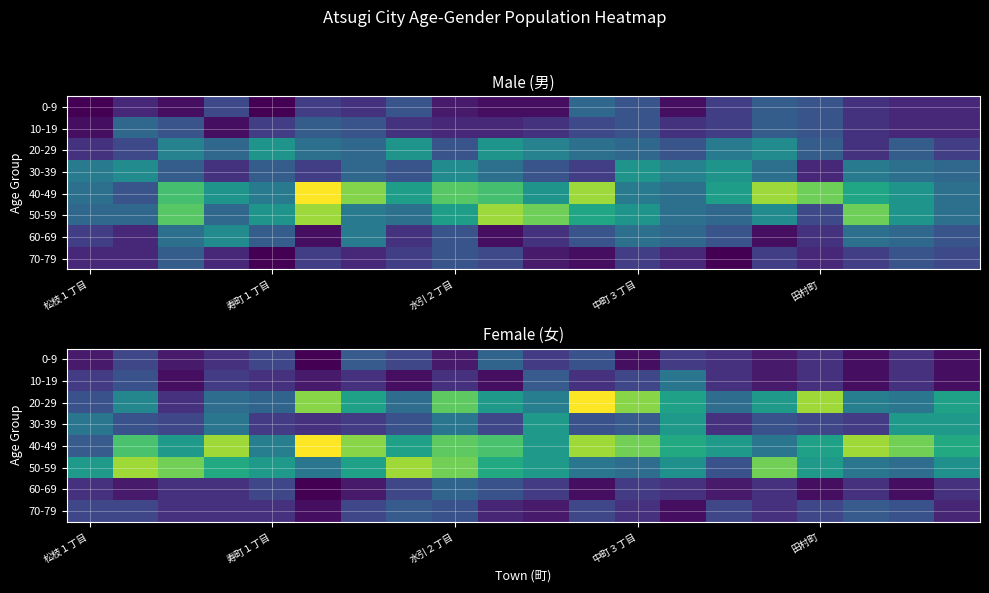

How many distinct data groups are displayed?

8